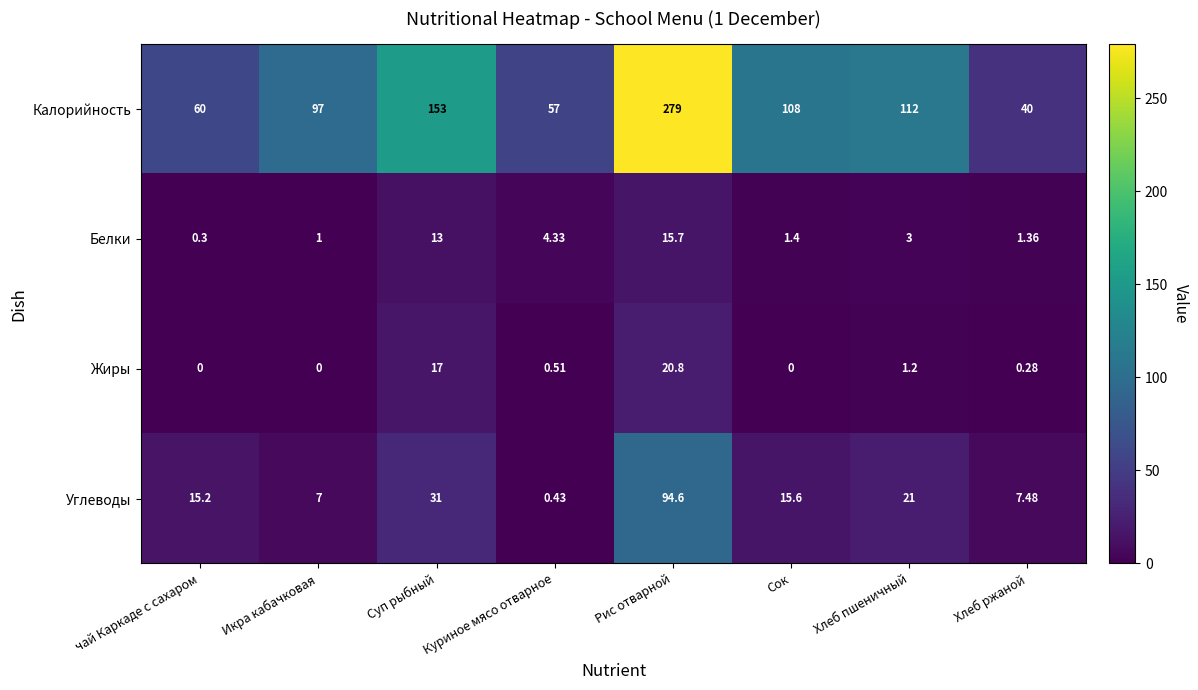

At how many categories does at least one series exceed 9?

8